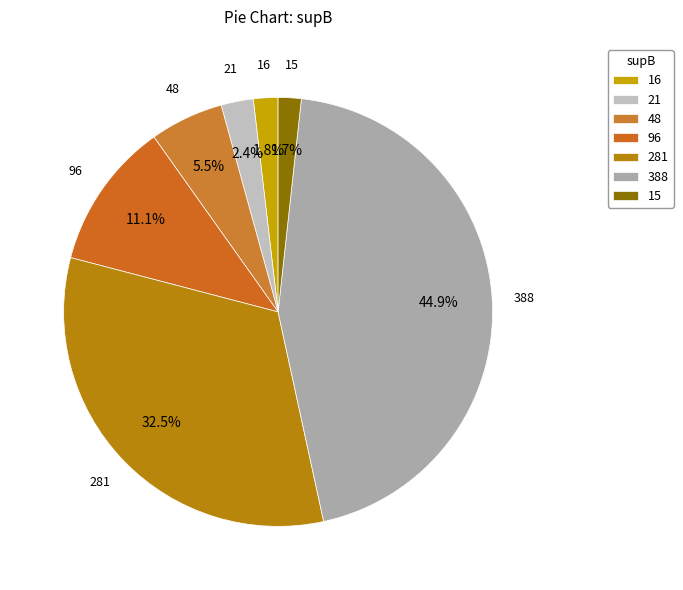

Which category has the biggest portion of the pie?

388